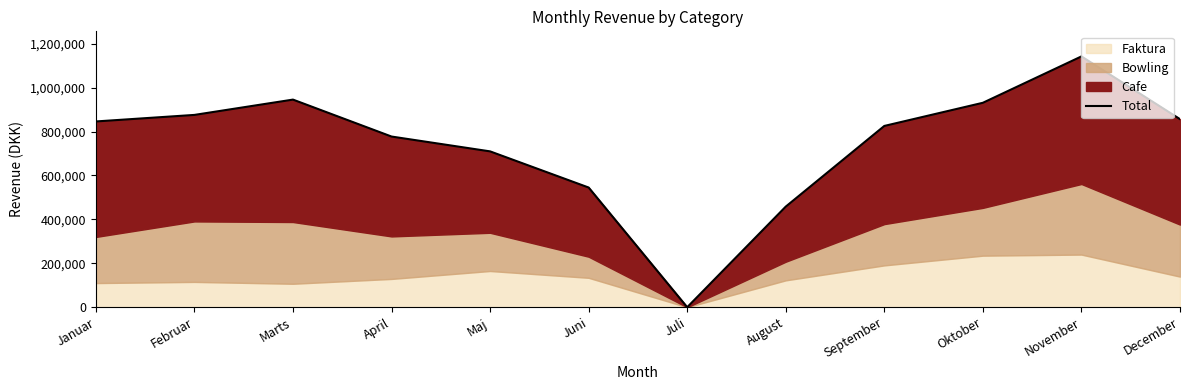

Approximately how many times larger is the value at Marts compared to Januar?

1.1